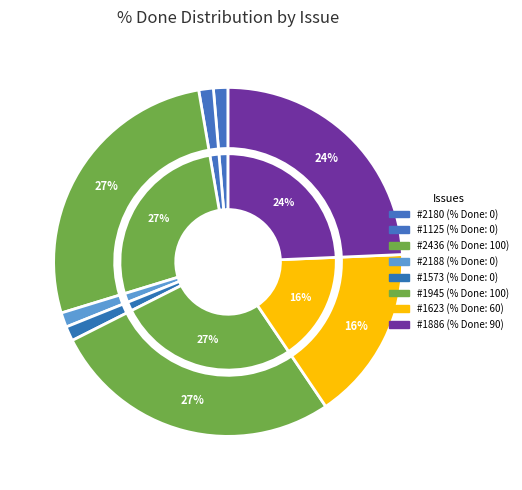

Between 2188 and 1573, which is larger?

2188